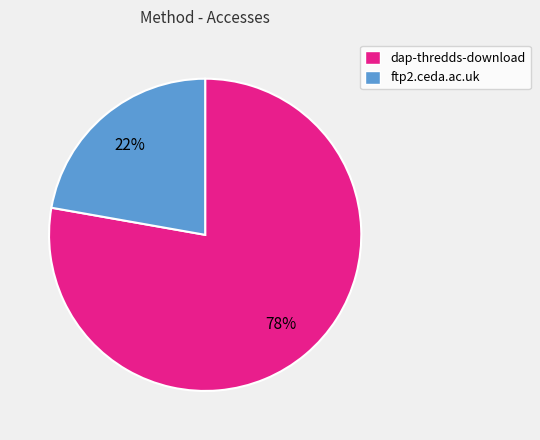

Is the sum of dap-thredds-download and ftp2.ceda.ac.uk greater than half?

Yes